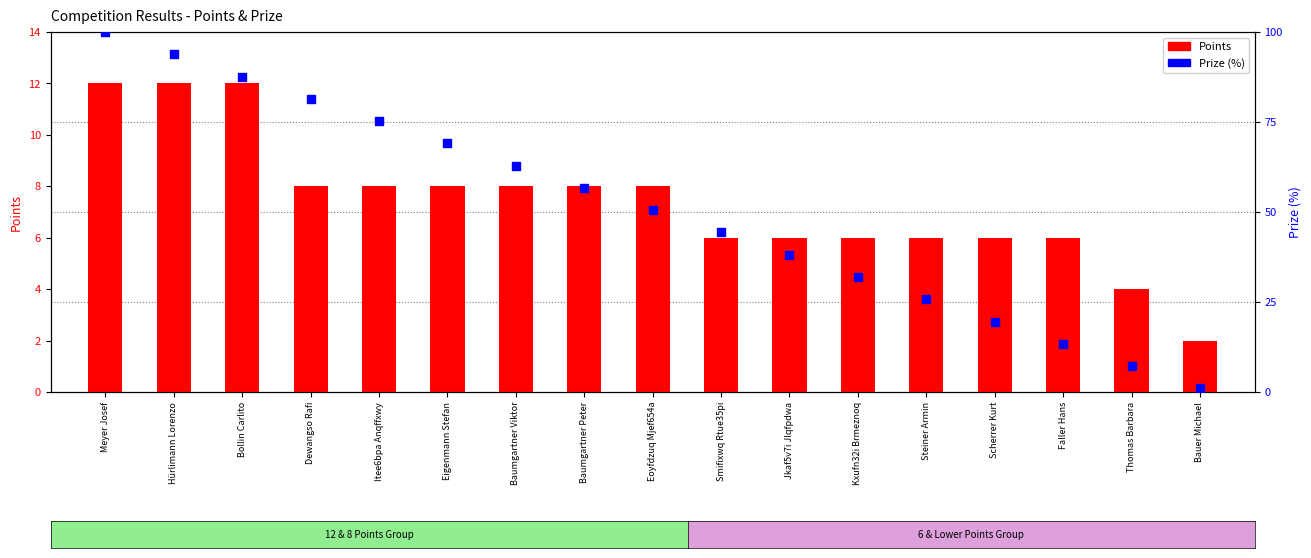

Which series has the largest Y range (max minus min)?

Prize (%)